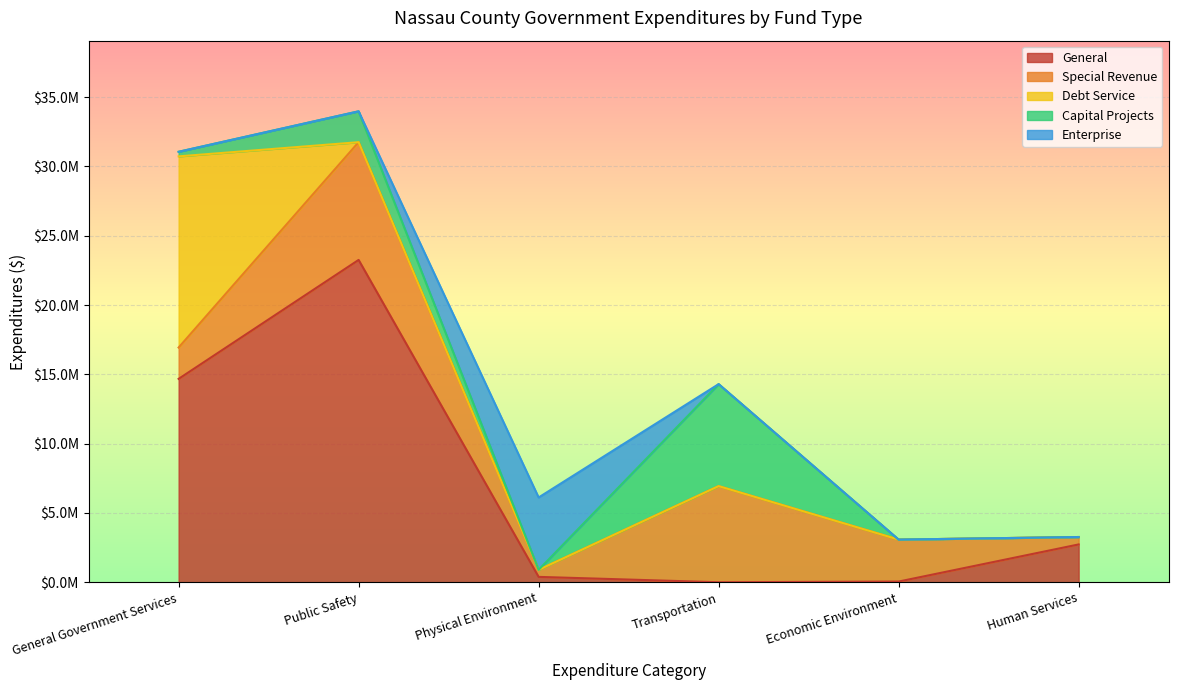

How many data points in Capital Projects are above 332016?

2